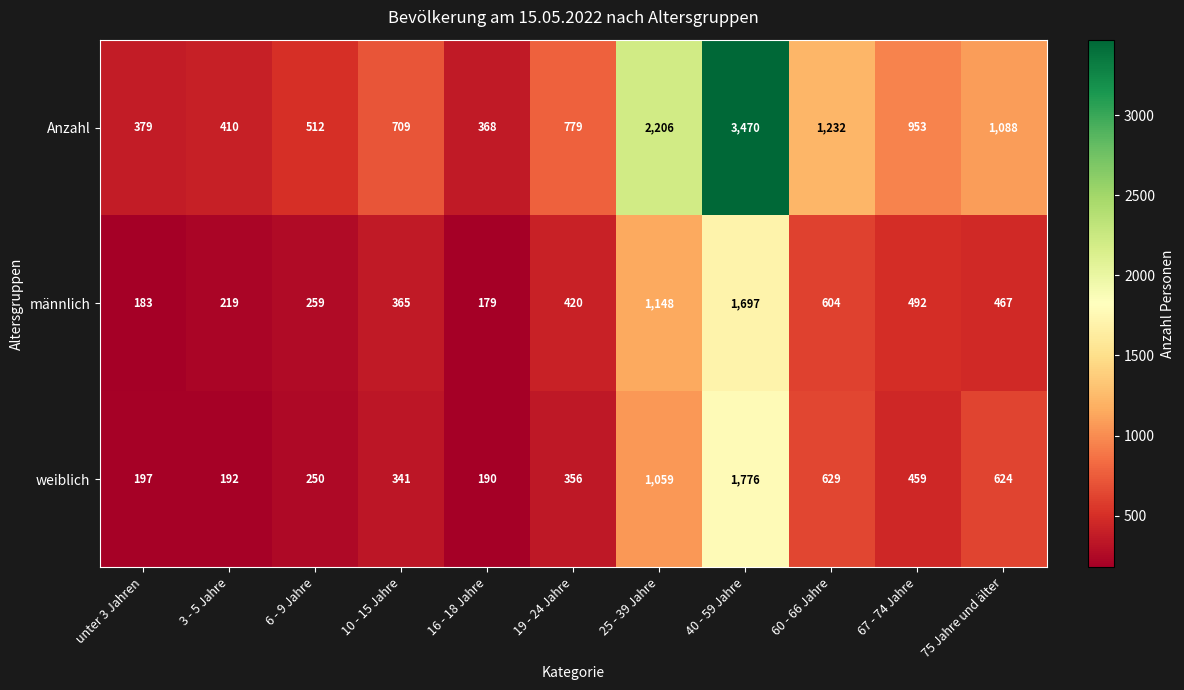

Between 19 - 24 Jahre and 60 - 66 Jahre, which series saw the biggest shift?

Anzahl